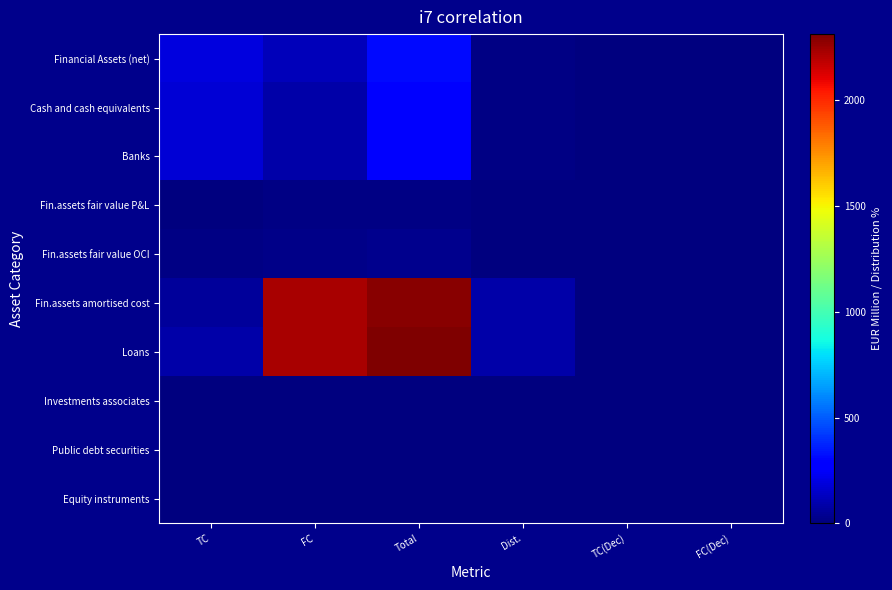

What is the greatest value displayed?

2311.5